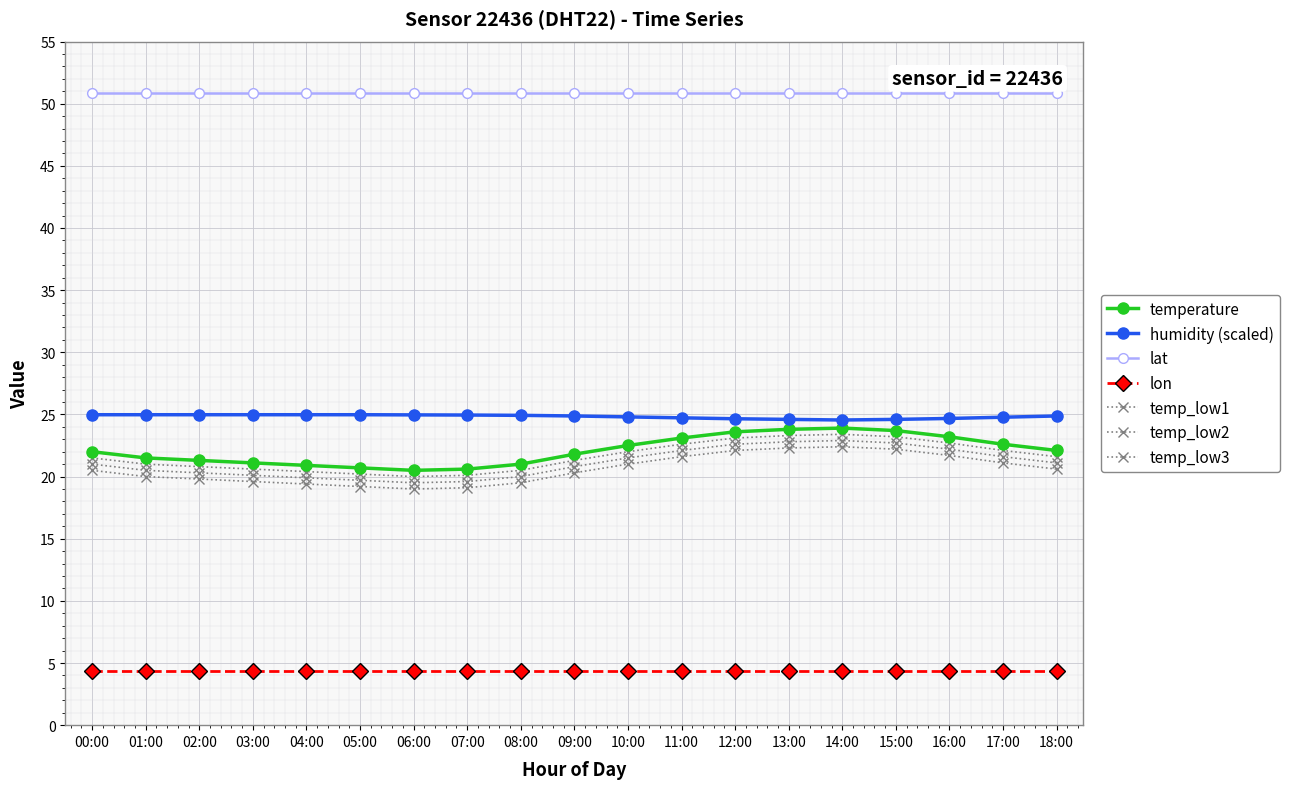

Between 05:00 and 03:00, which is larger?

03:00